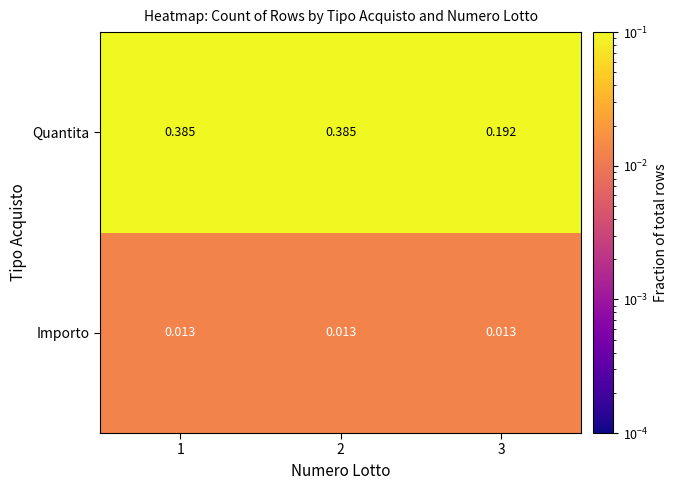

Which series has the widest spread of values?

Quantita